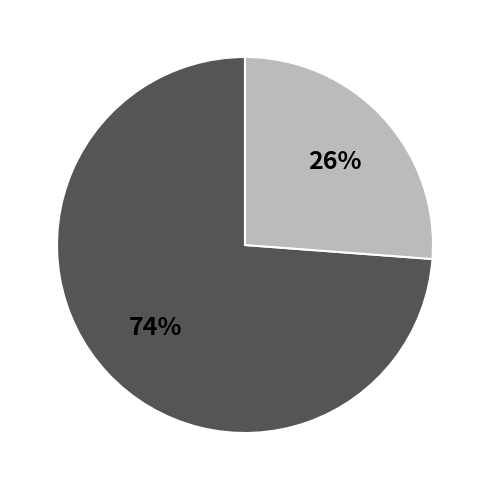

To the nearest percent, what is the average slice percentage?

50%